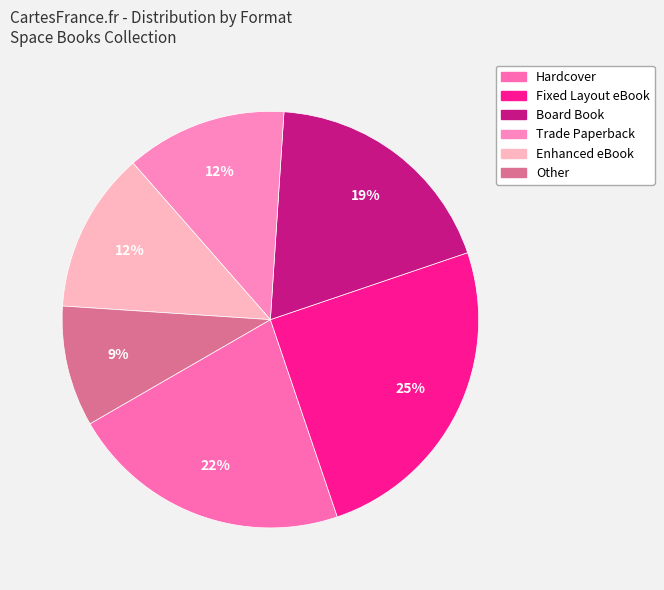

What is the smallest slice in the pie chart?

Other